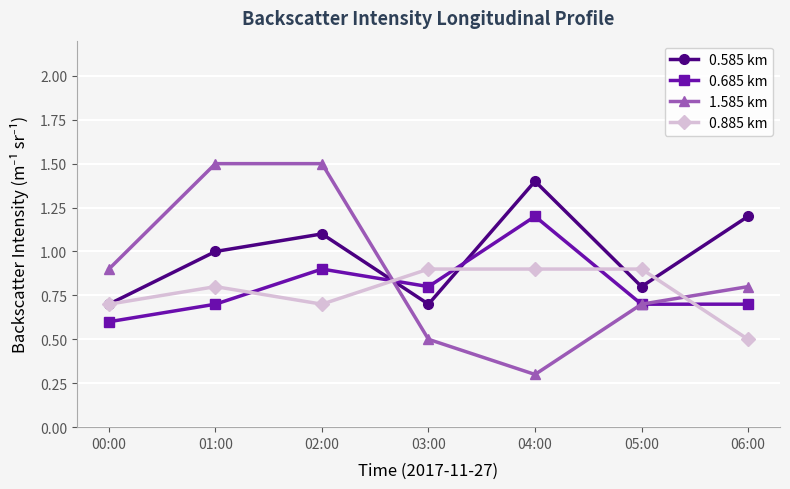

Reading right to left, extract all data points from this chart.

0.585 km: 1.2	0.8	1.4	0.7	1.1	1.0	0.7
0.685 km: 0.7	0.7	1.2	0.8	0.9	0.7	0.6
1.585 km: 0.8	0.7	0.3	0.5	1.5	1.5	0.9
0.885 km: 0.5	0.9	0.9	0.9	0.7	0.8	0.7